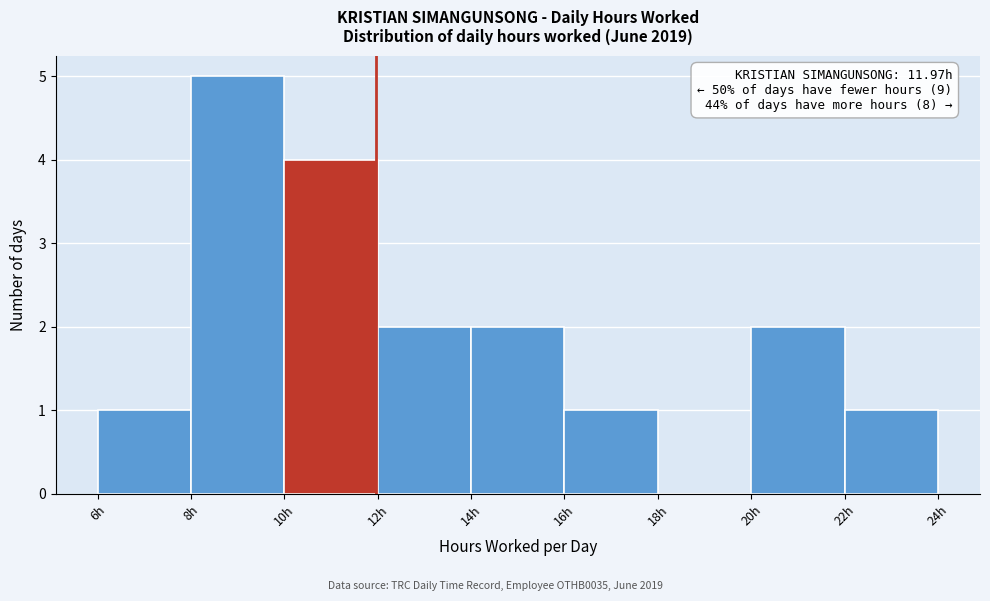

Over which range of the x-axis is the bar tallest?

8 to 10